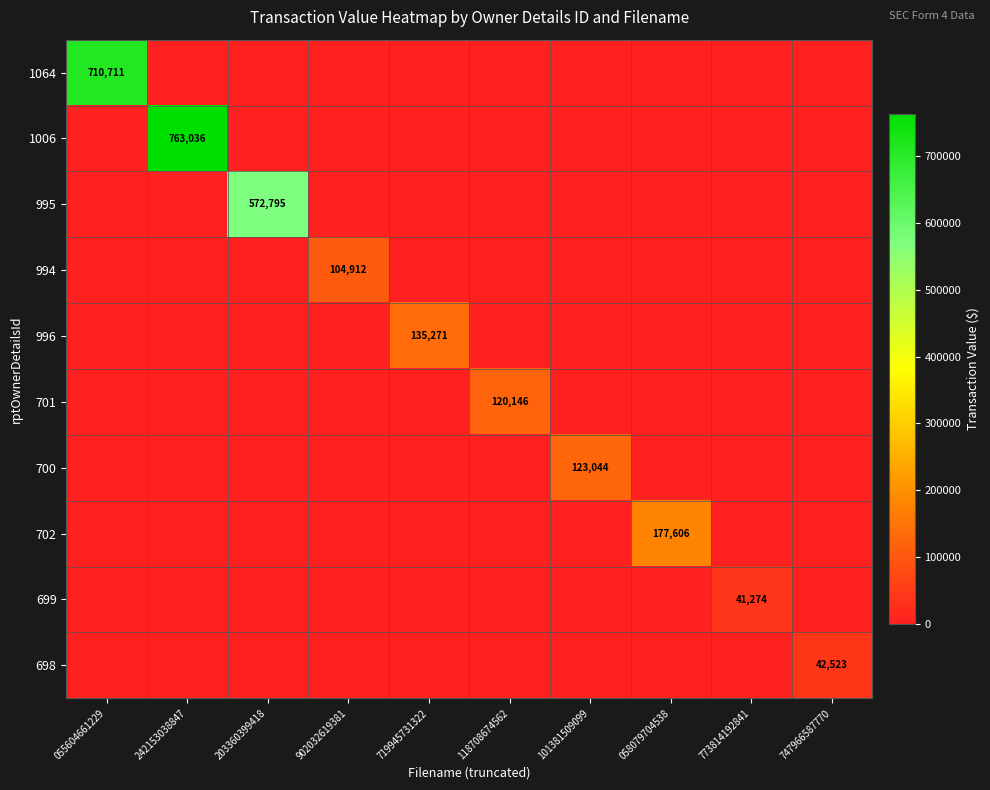

At how many categories does at least one series exceed 190636?

3